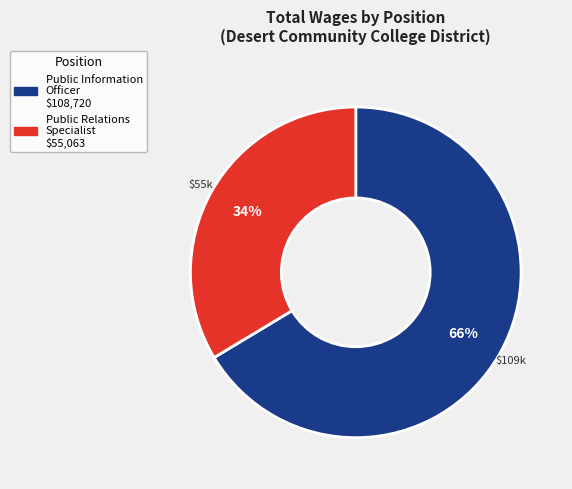

The Public Information Officer slice represents 79% of the pie. True or false?

False